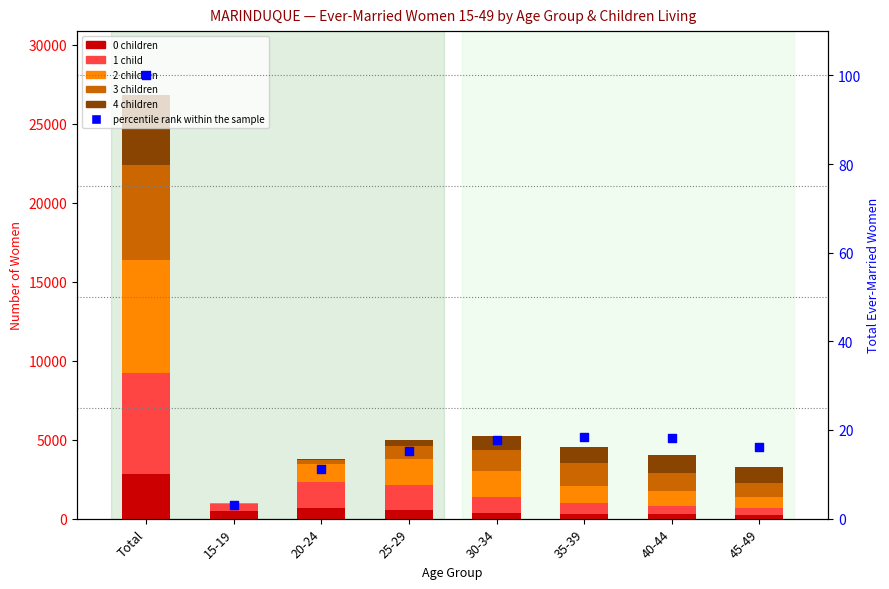

What are all the series names shown in the legend?

0 children, 1 child, 2 children, 3 children, 4 children, percentile rank within the sample